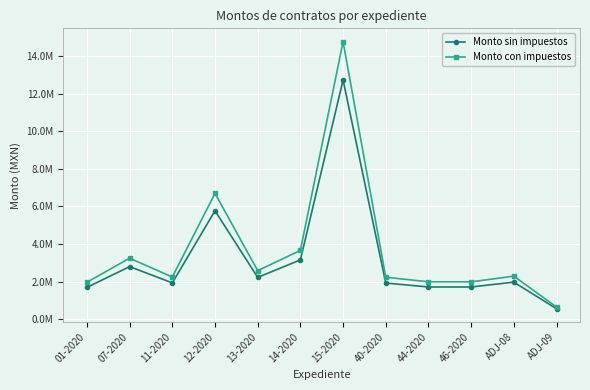

In Monto con impuestos, how many points are higher than both neighbors (excluding endpoints)?

4